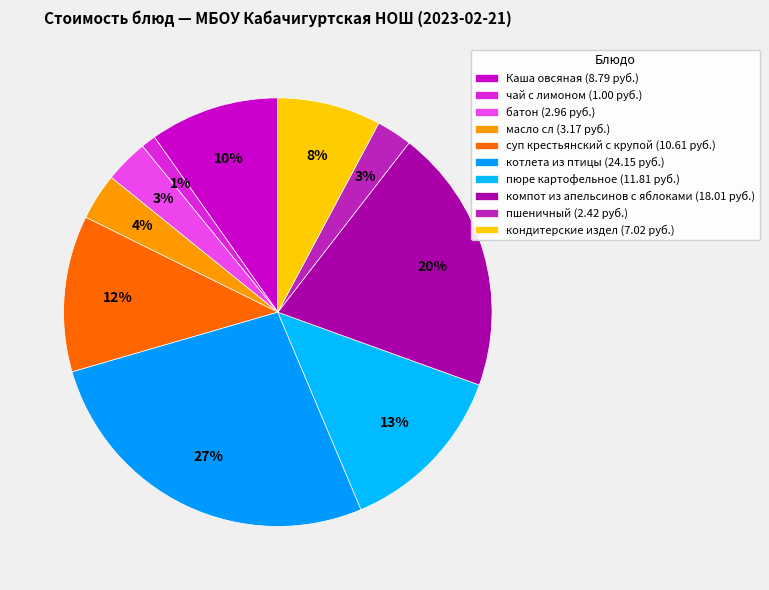

How many segments does this pie chart have?

10